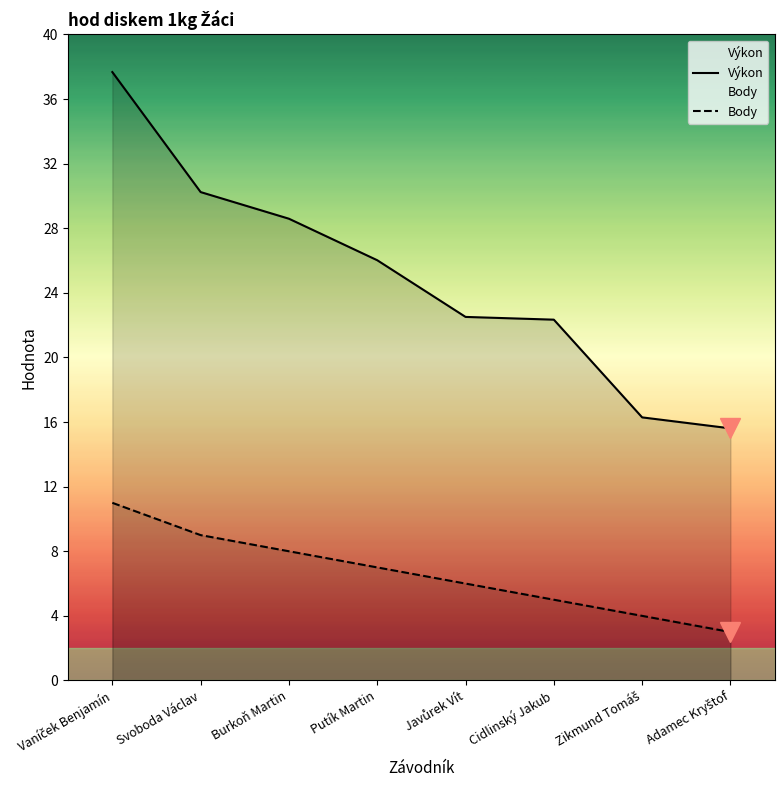

At which label is Výkon closest to 26?

Putík Martin